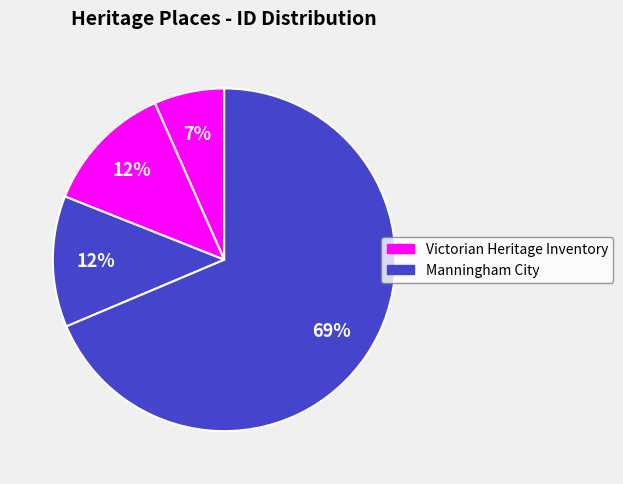

How many slices are in this pie chart?

4